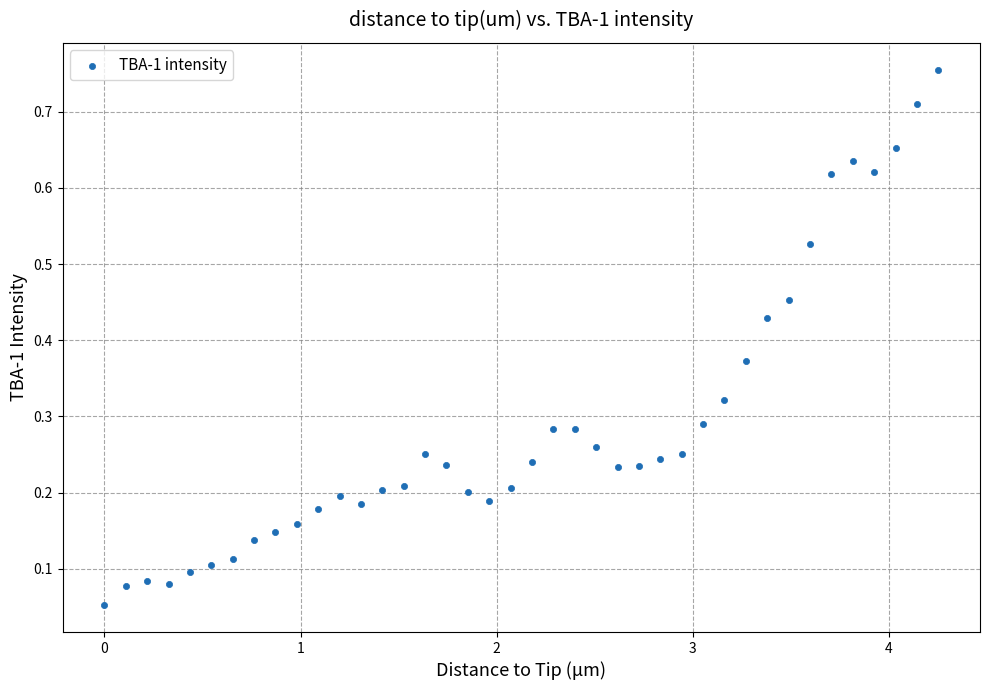

What is the range of X values (max minus min)?

4.3